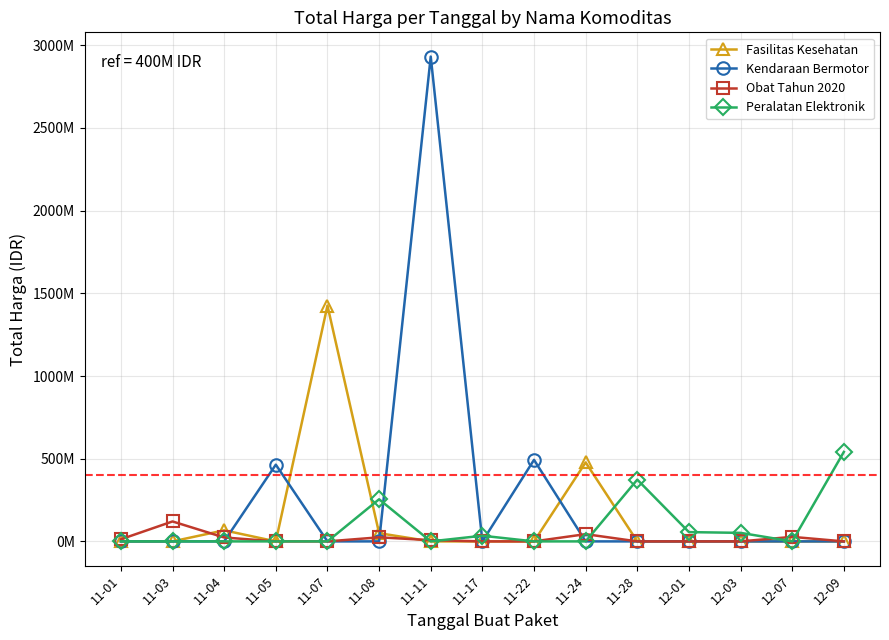

Is it true that Peralatan Elektronik equals 47537404 at 11-17?

False